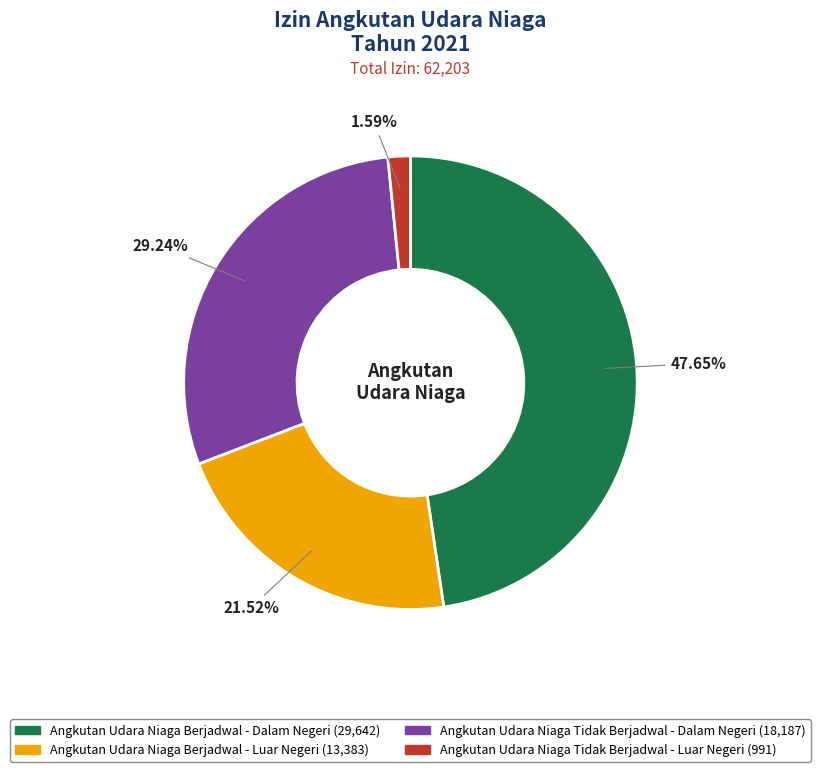

Count the number of slices in the pie.

4